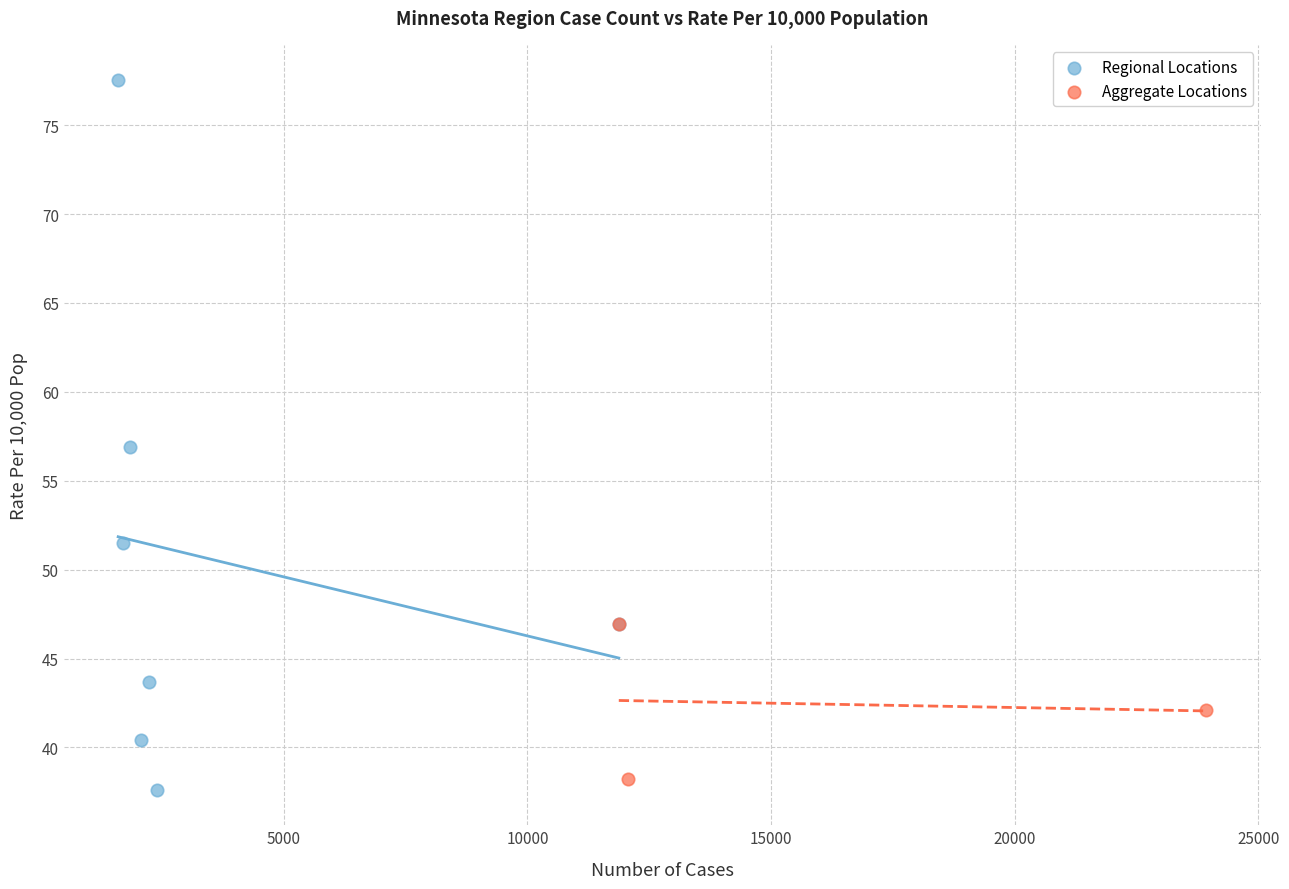

Which series has the widest spread of Y values?

Regional Locations